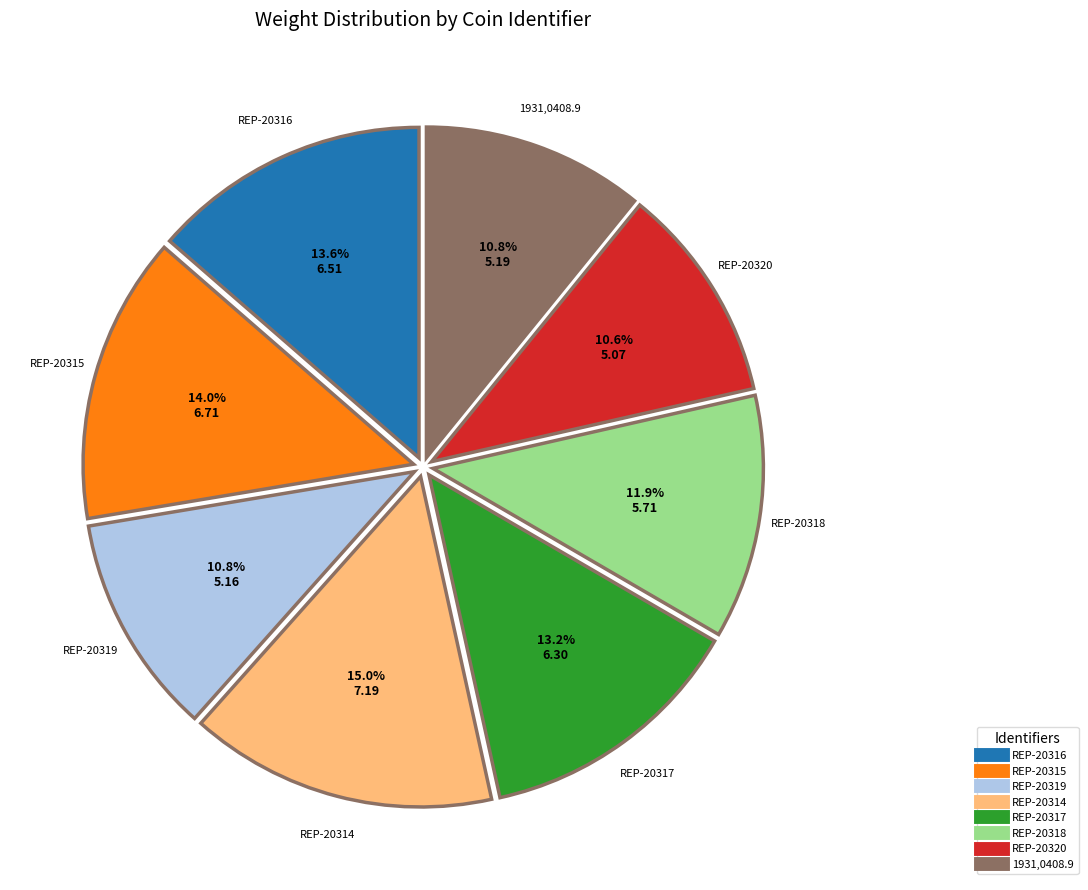

What percentage is the 1931,0408.9 slice, to the nearest percent?

11%